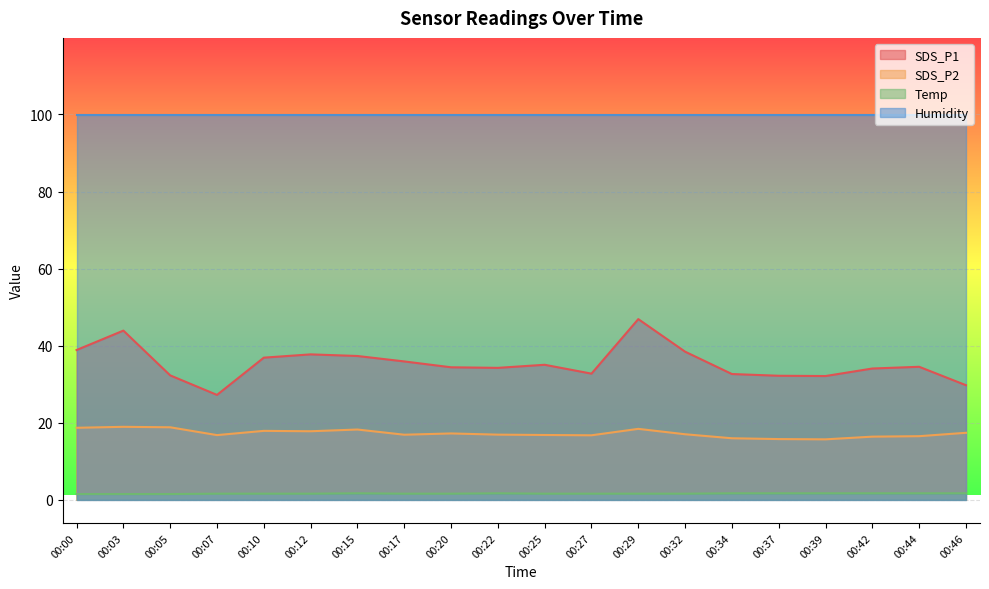

Rank the categories by SDS_P1 value from highest to lowest.

00:29, 00:03, 00:00, 00:32, 00:12, 00:15, 00:10, 00:17, 00:25, 00:44, 00:20, 00:22, 00:42, 00:27, 00:34, 00:05, 00:37, 00:39, 00:46, 00:07